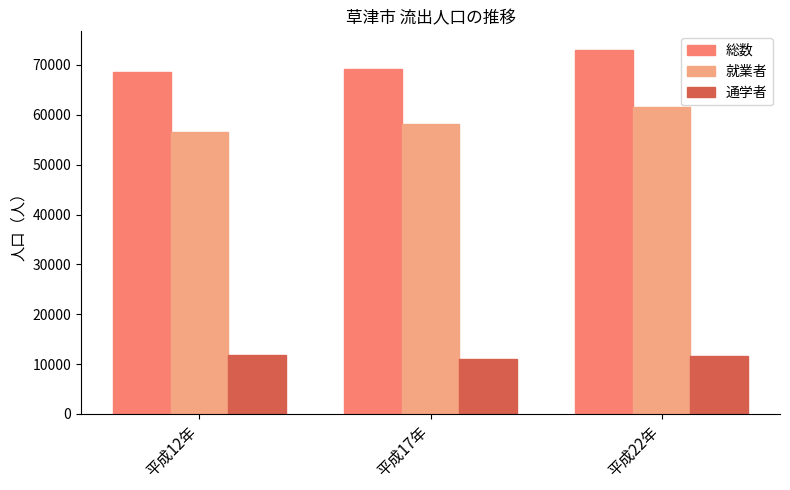

What is the label of the 1st bar from the right?

平成22年